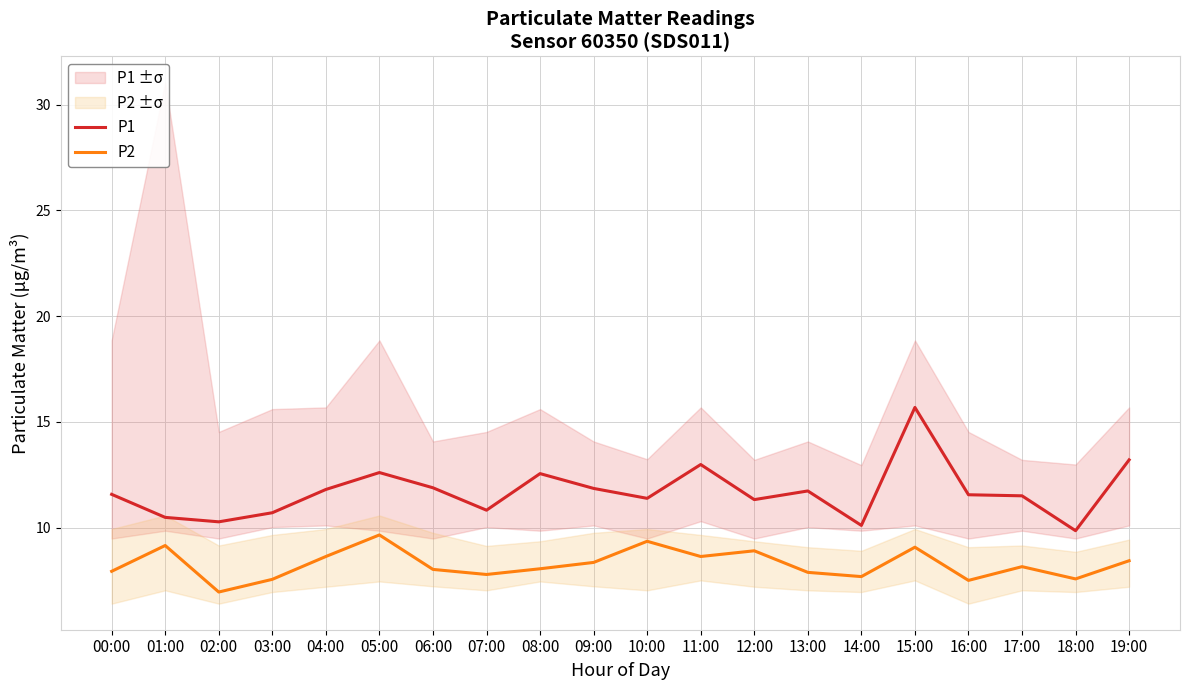

Is this an area chart (filled region under the line)?

No